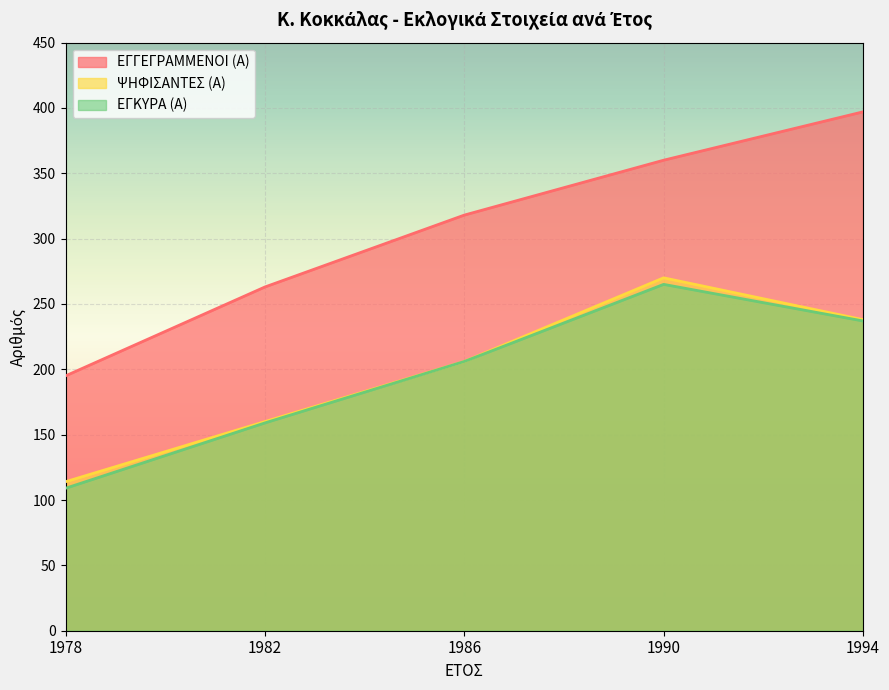

Reading left to right, what are all the values shown in this chart?

ΕΓΓΕΓΡΑΜΜΕΝΟΙ (Α): 1978=195	1982=263	1986=318	1990=360	1994=397
ΨΗΦΙΣΑΝΤΕΣ (Α): 1978=114	1982=160	1986=206	1990=270	1994=238
ΕΓΚΥΡΑ (Α): 1978=109	1982=159	1986=206	1990=265	1994=237